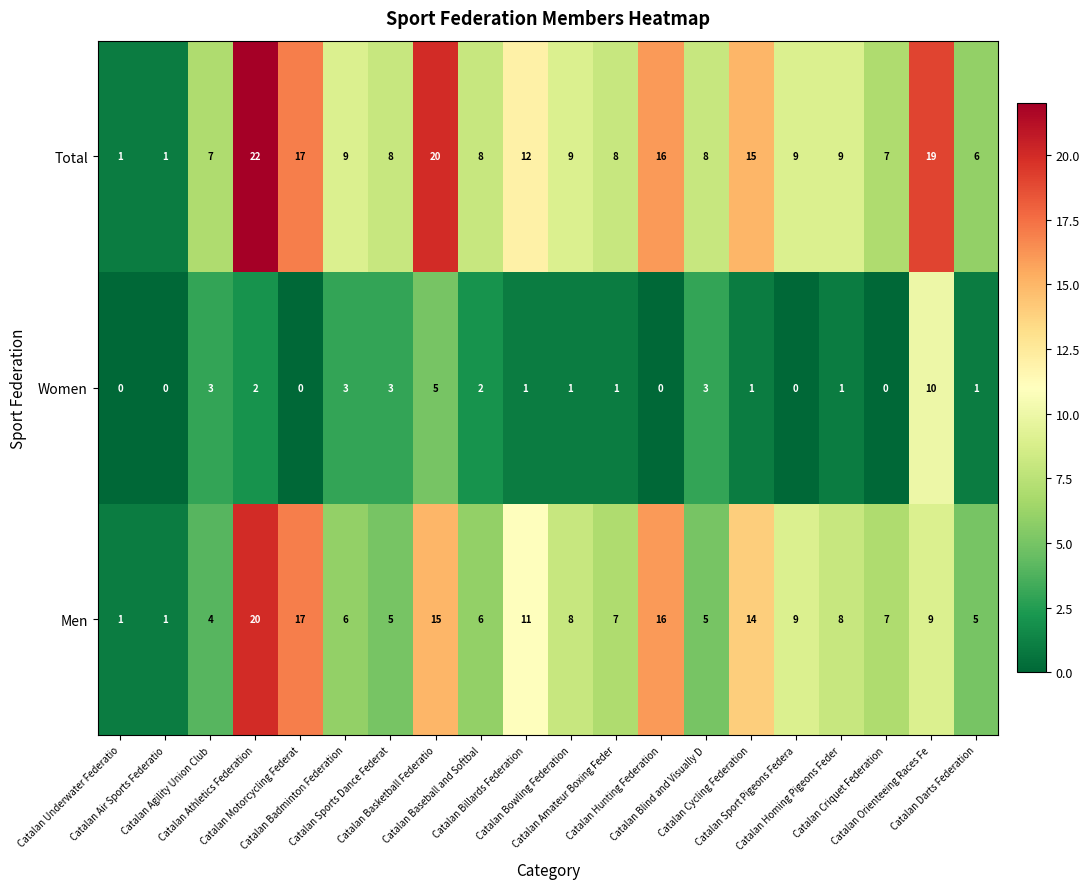

List the series in order of their peak value, highest first.

Total, Men, Women